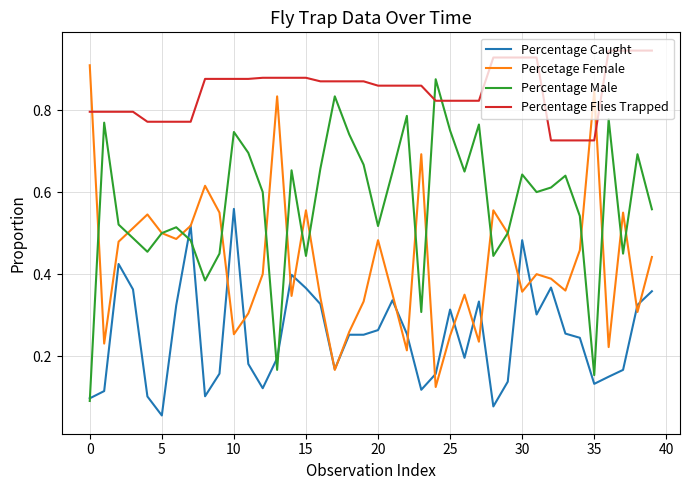

Which series has the largest total across all categories?

Percentage Flies Trapped